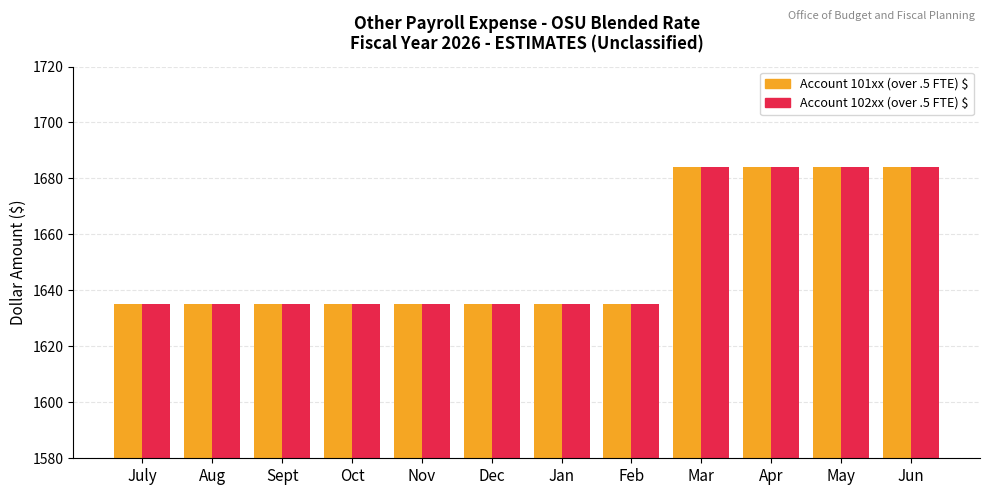

How many Account 102xx (over .5 FTE) $ values are between 1635 and 1684?

12